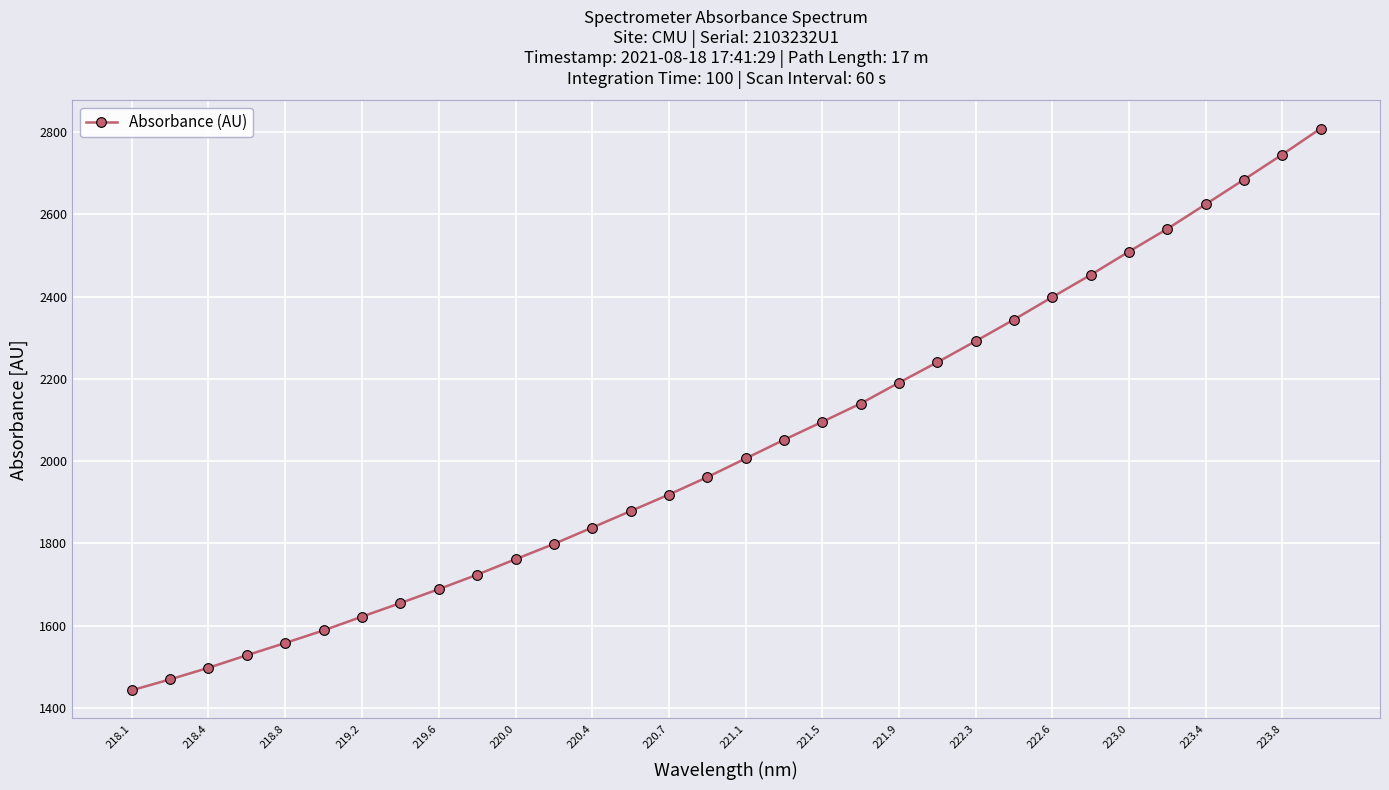

What is the value of the 27th point from the left?

2509.7